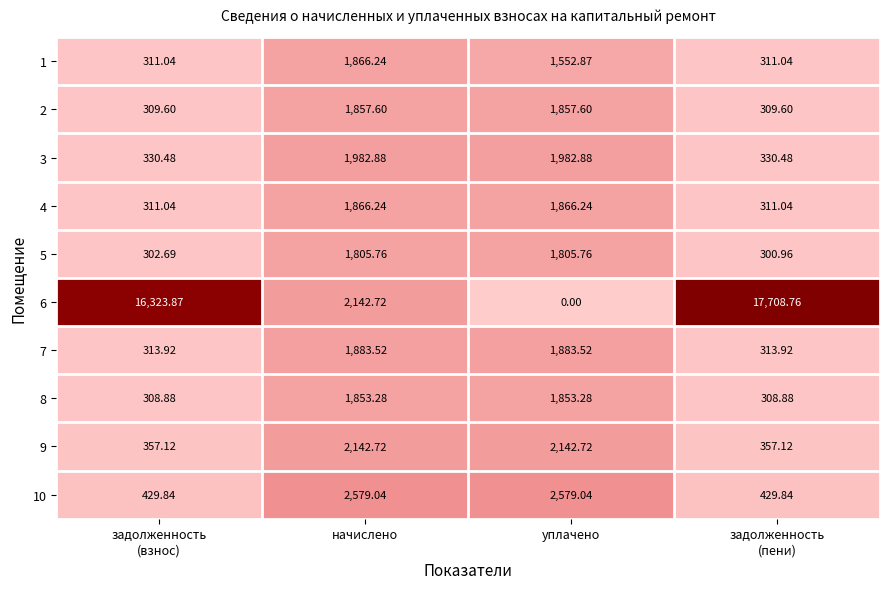

Where does the 3 series first go above 1982?

начислено